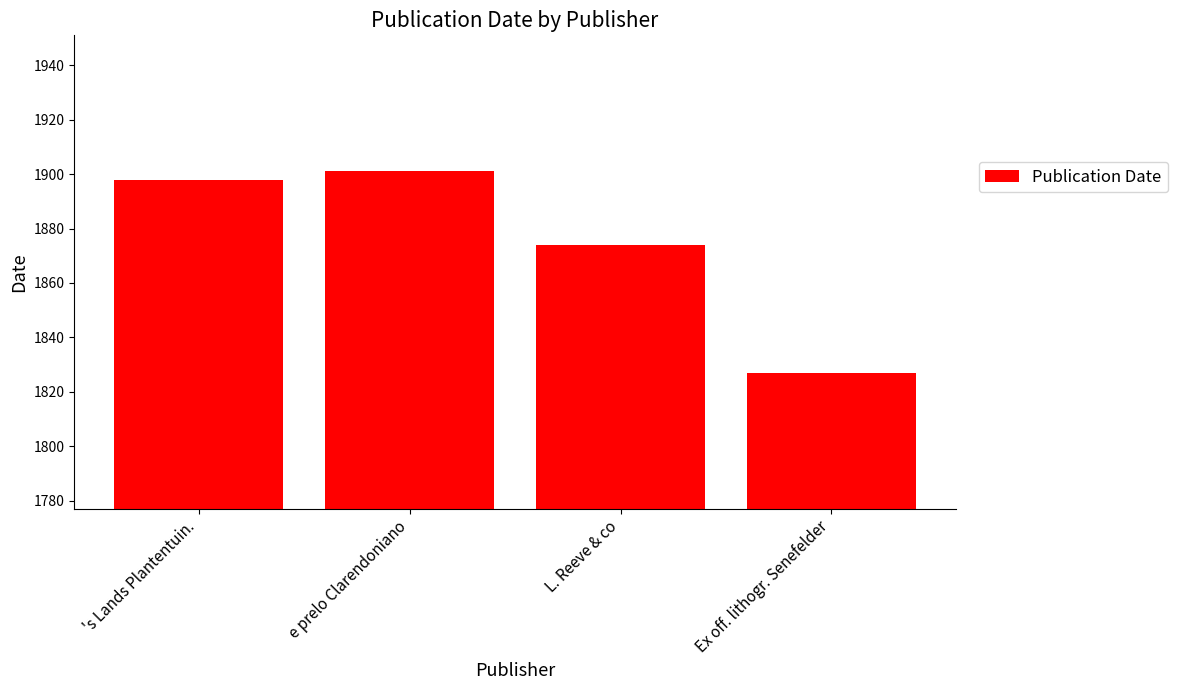

What is the difference between the values at e prelo Clarendoniano and Ex off. lithogr. Senefelder?

74